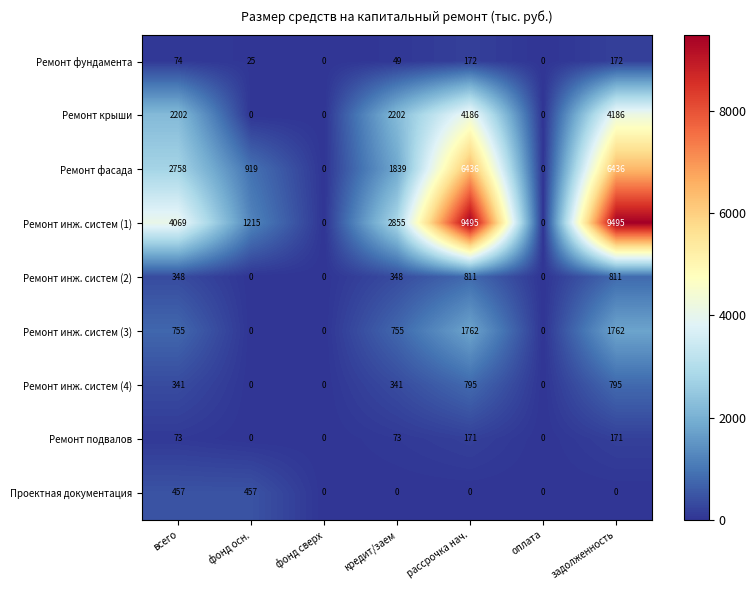

Which series has the largest range (max minus min)?

Ремонт инж. систем (1)